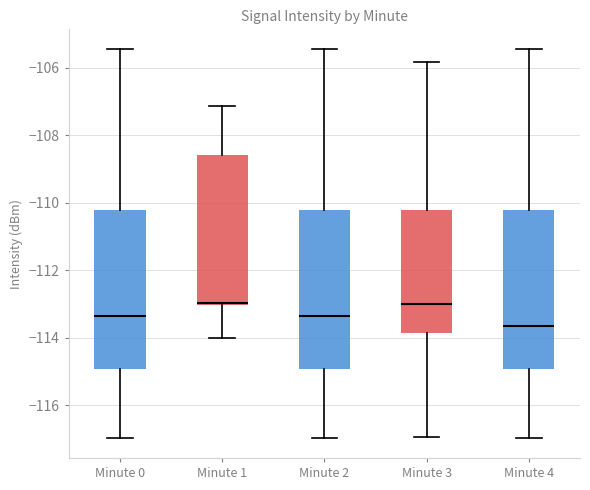

Reading left to right, transcribe this box plot: for each box, give where its median line is, the range the box spans, and where its two whiskers end, as read against the y-axis. The values are not printed on the chart, so give them approximately, as read against the axis.

Minute 0: median -113.4, box -115.0 to -110.2, whiskers -117.0 to -105.4
Minute 1: median -113.0 (just above the box's lower edge), box -113.0 to -108.6, whiskers -114.0 to -107.2
Minute 2: median -113.4, box -115.0 to -110.2, whiskers -117.0 to -105.4
Minute 3: median -113.0, box -113.8 to -110.2, whiskers -117.0 to -105.8
Minute 4: median -113.6, box -115.0 to -110.2, whiskers -117.0 to -105.4